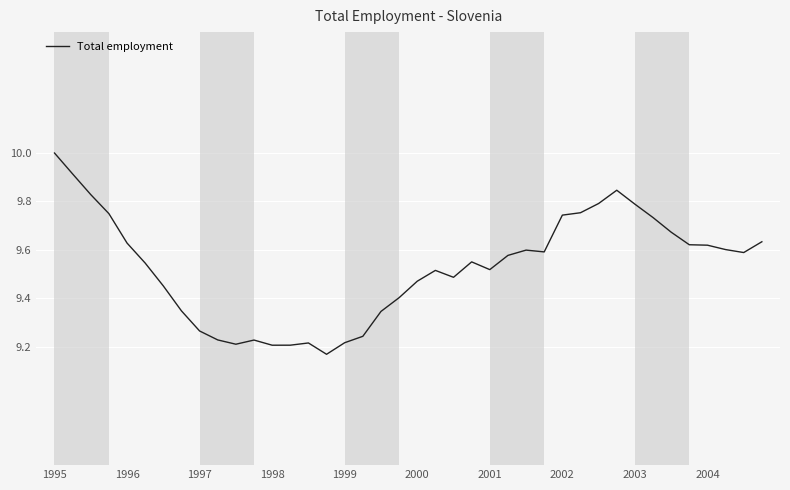

What is the difference between the maximum and minimum values?

0.8